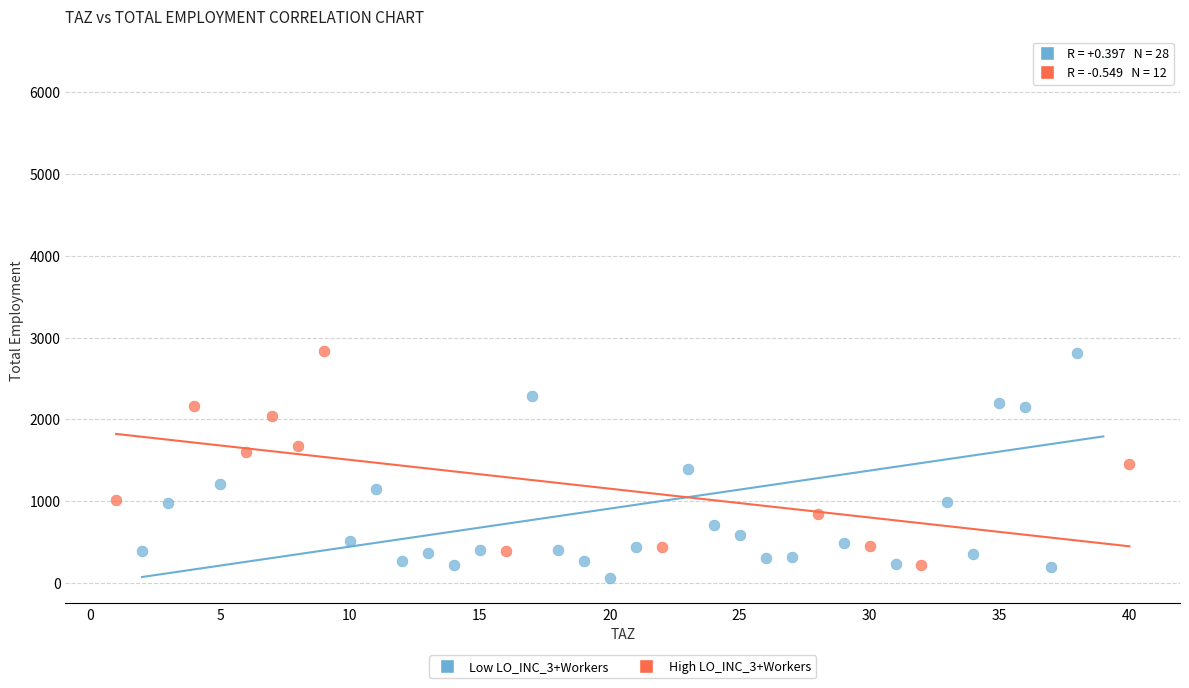

Which series has the widest spread of Y values?

Low LO_INC_3+Workers